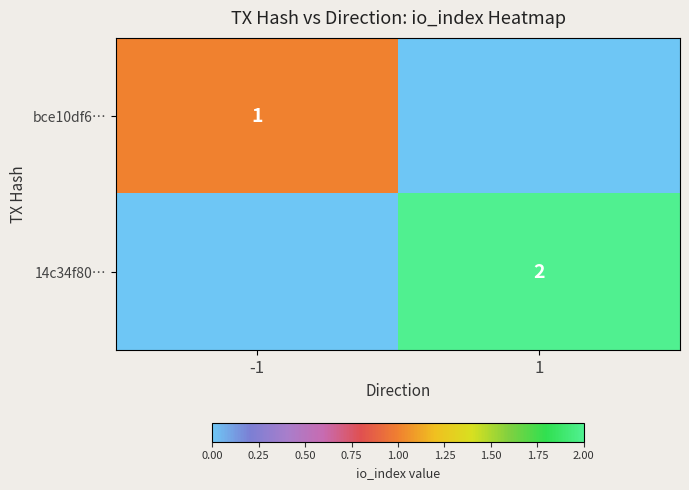

Is it true that 14c34f80… equals 4 at 1?

False